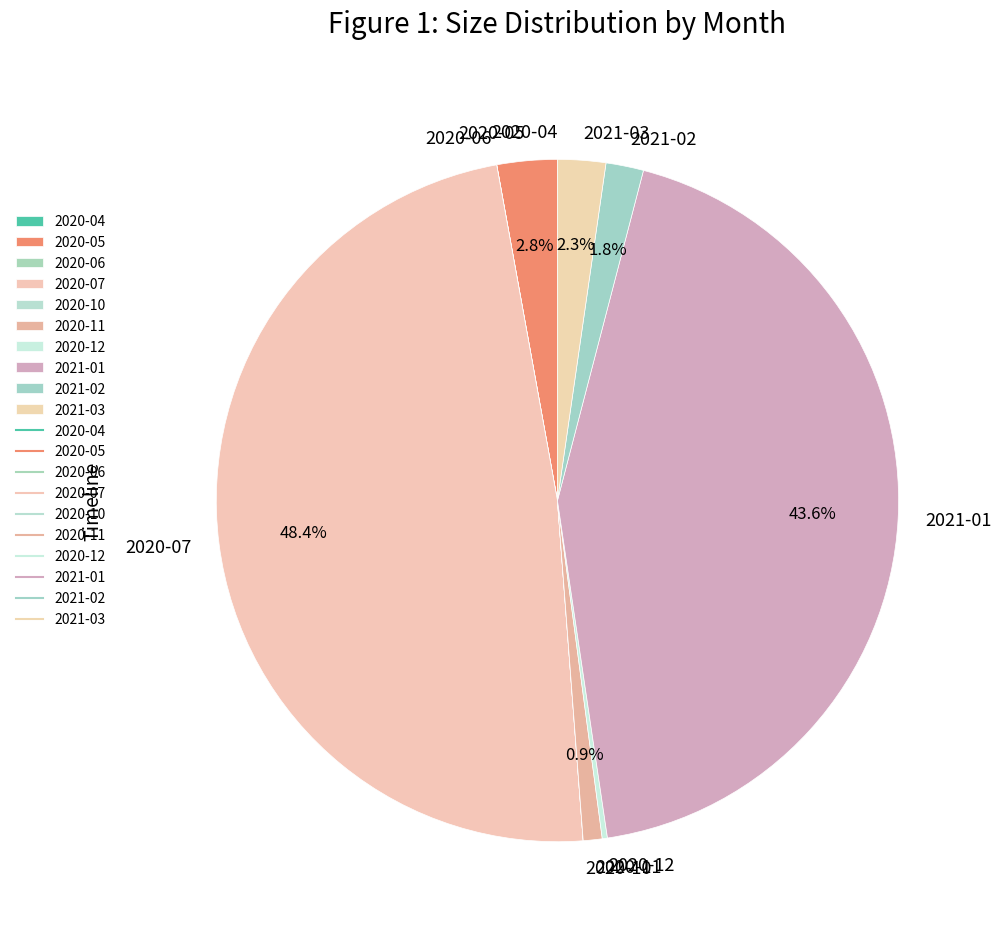

Does any single category account for the majority?

No